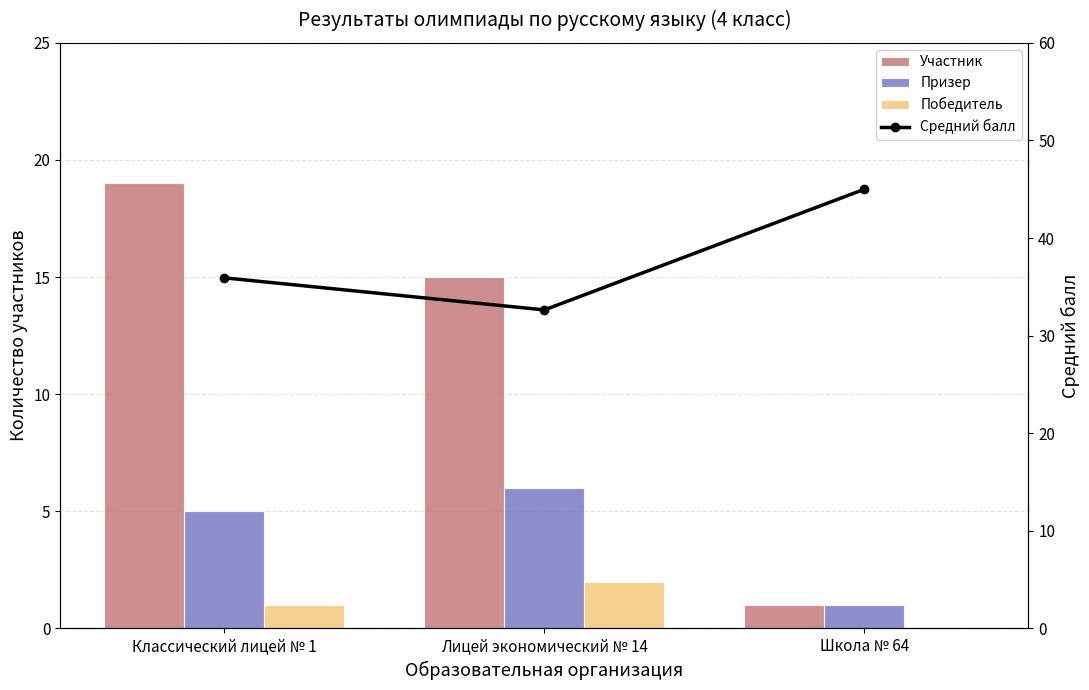

What is the label of the 2nd bar from the right?

Лицей экономический № 14